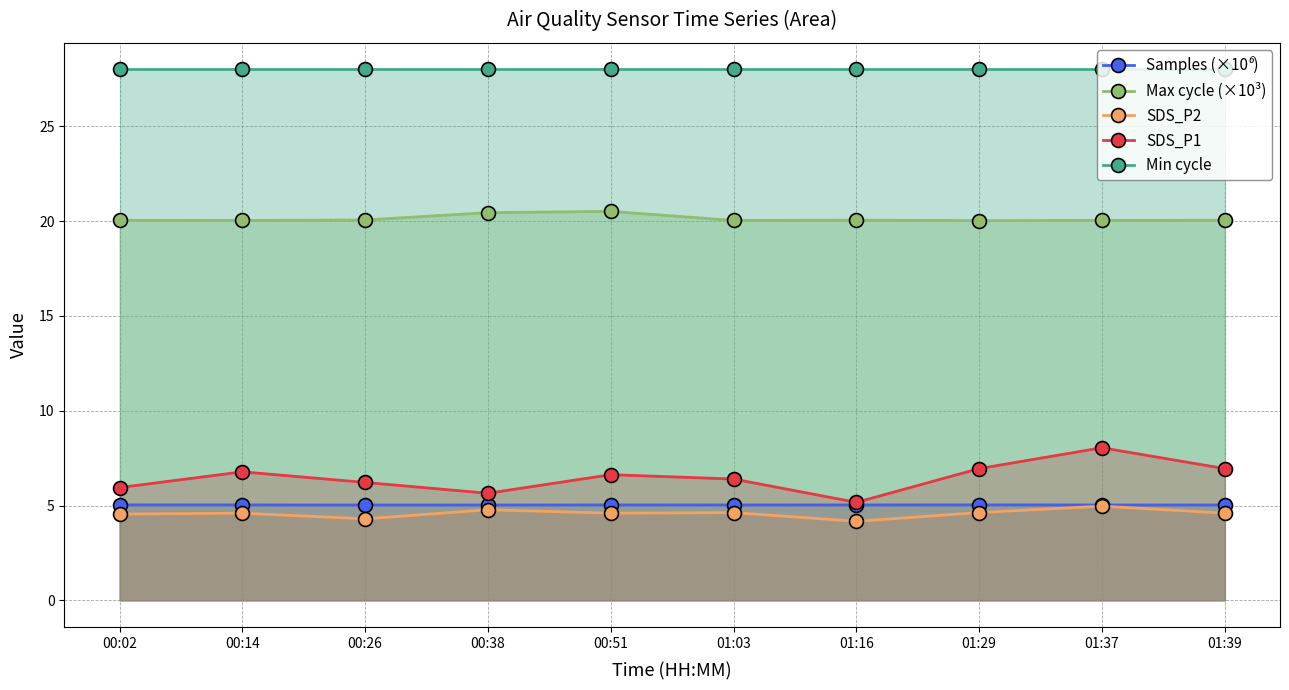

At how many categories does at least one series exceed 24?

10